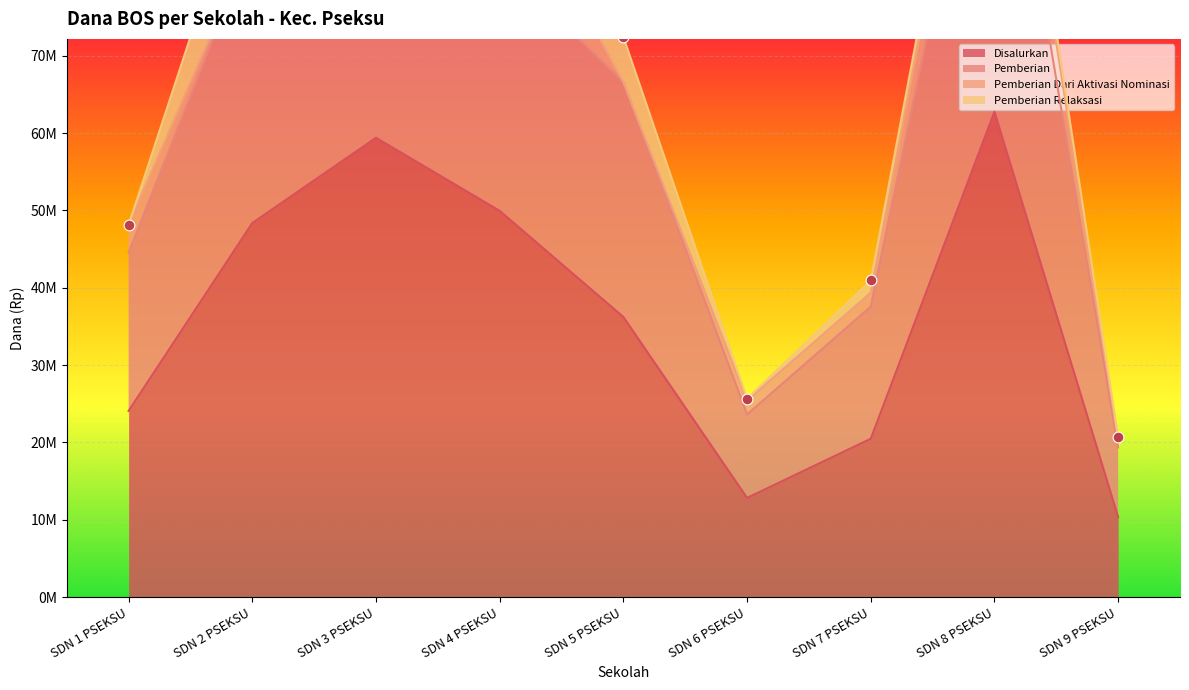

Which series reaches the minimum Y coordinate?

Disalurkan